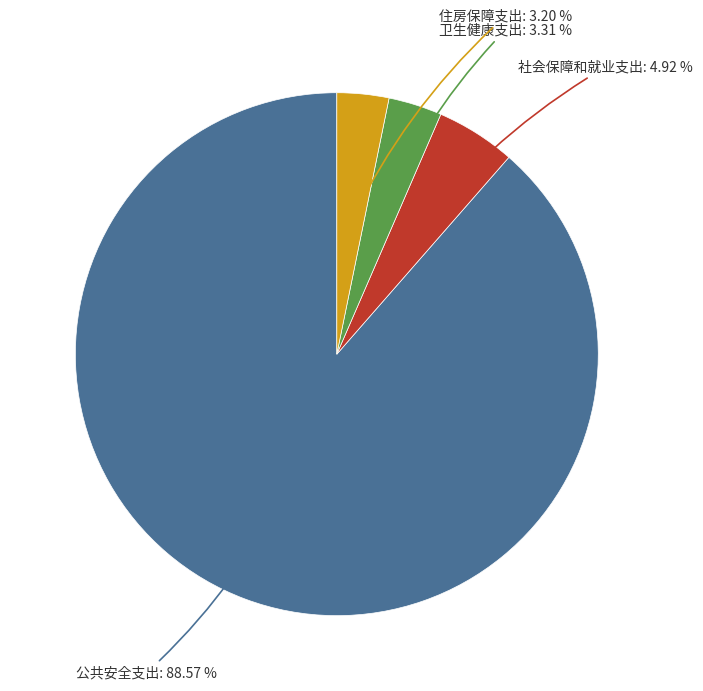

Is there a majority slice in this chart?

Yes